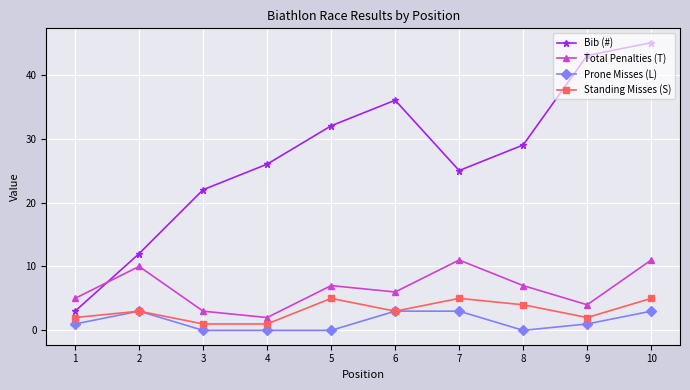

Rank the series by their maximum value, from lowest to highest.

Prone Misses (L), Standing Misses (S), Total Penalties (T), Bib (#)